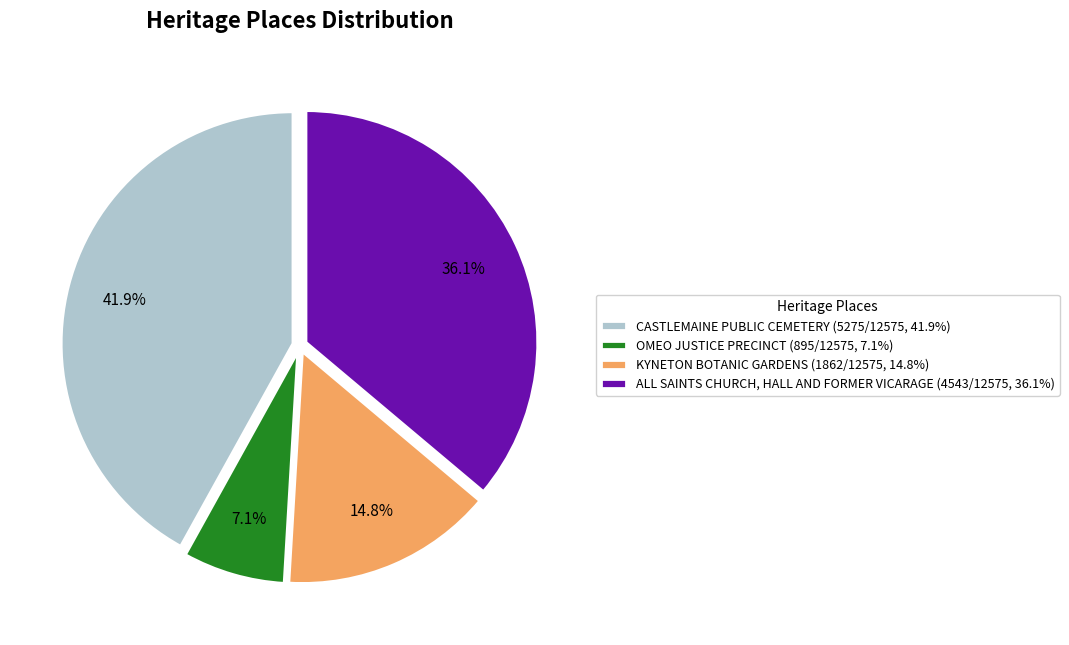

Combined, do ALL SAINTS CHURCH, HALL AND FORMER VICARAGE and CASTLEMAINE PUBLIC CEMETERY account for over 50%?

Yes